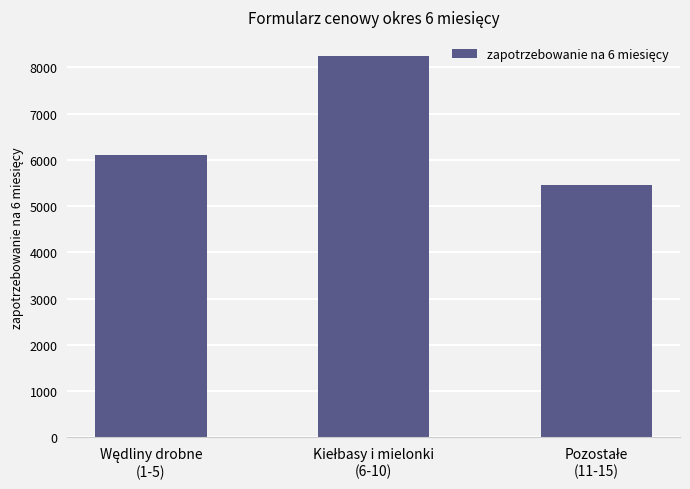

Reading right to left, transcribe all the data shown in this chart.

5450	8250	6100